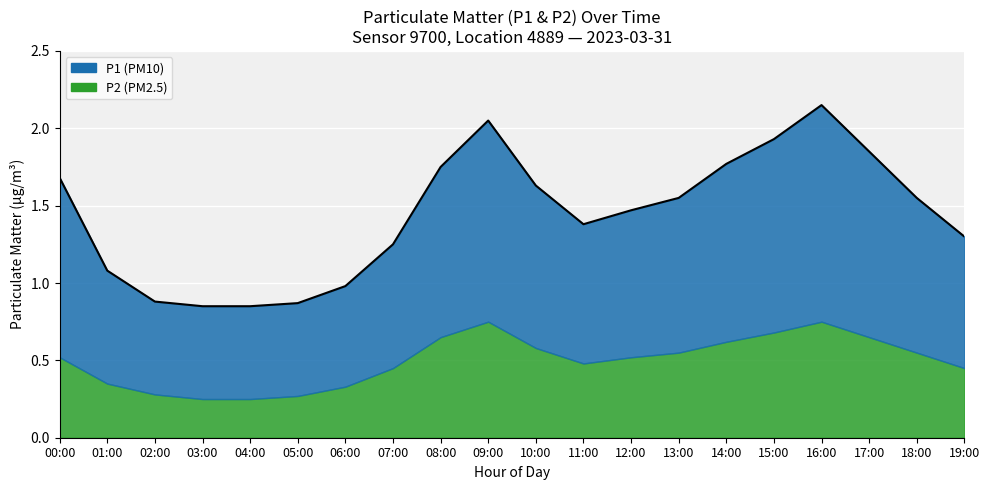

Which category has the lowest value in the P2 series?

04:00